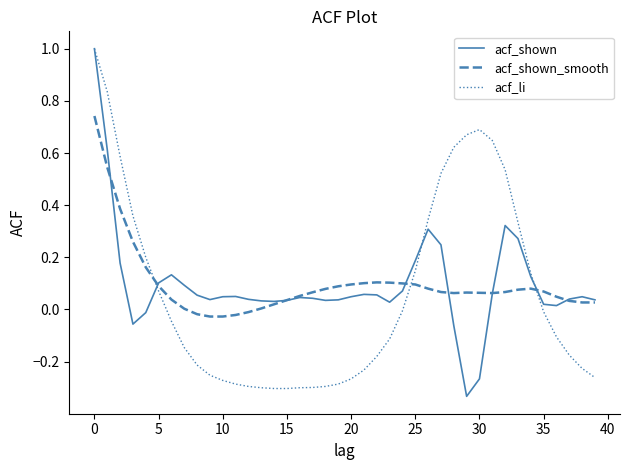

How many categories are shown in the chart?

40